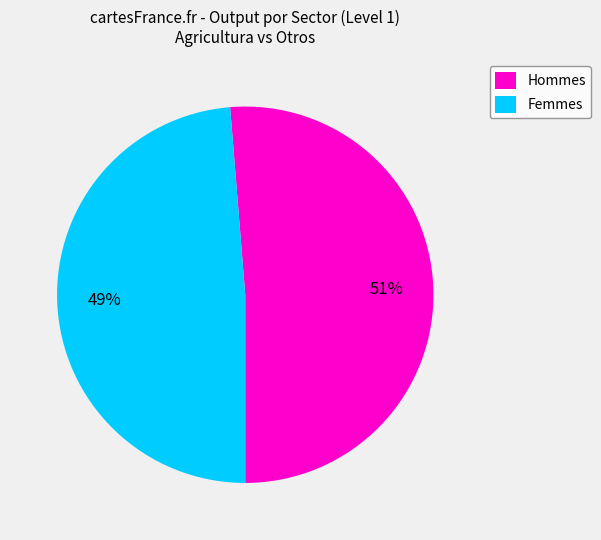

Which category has the smallest portion of the pie?

Femmes